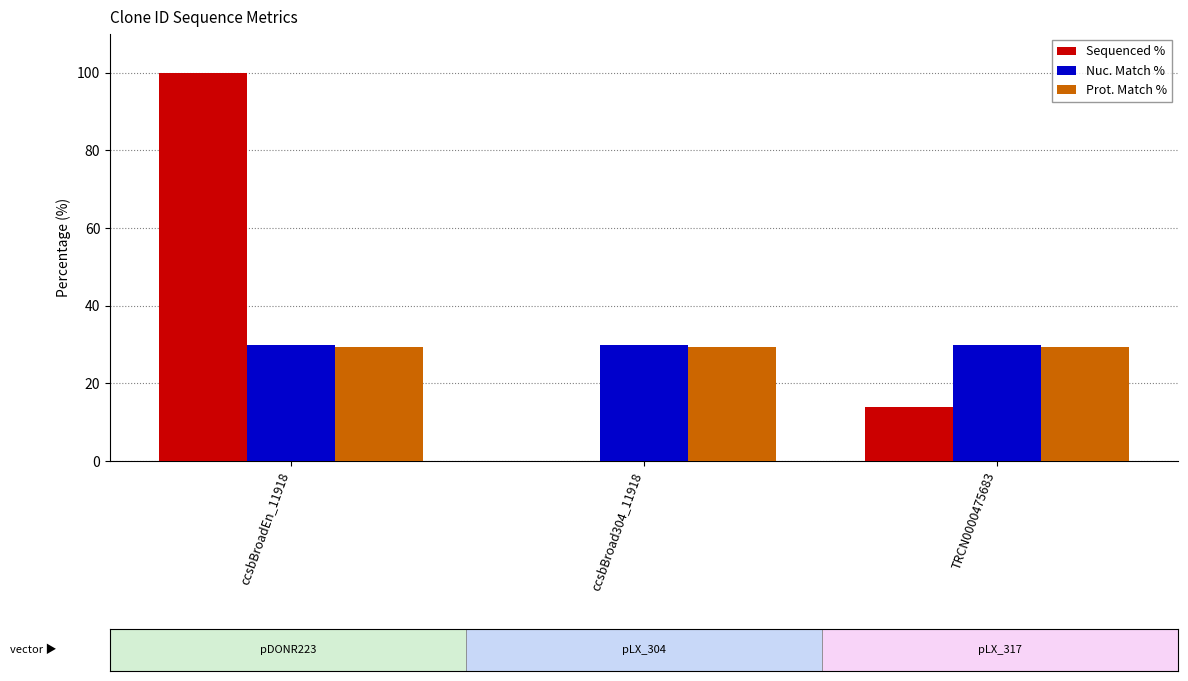

Which series has the largest range (max minus min)?

Sequenced %